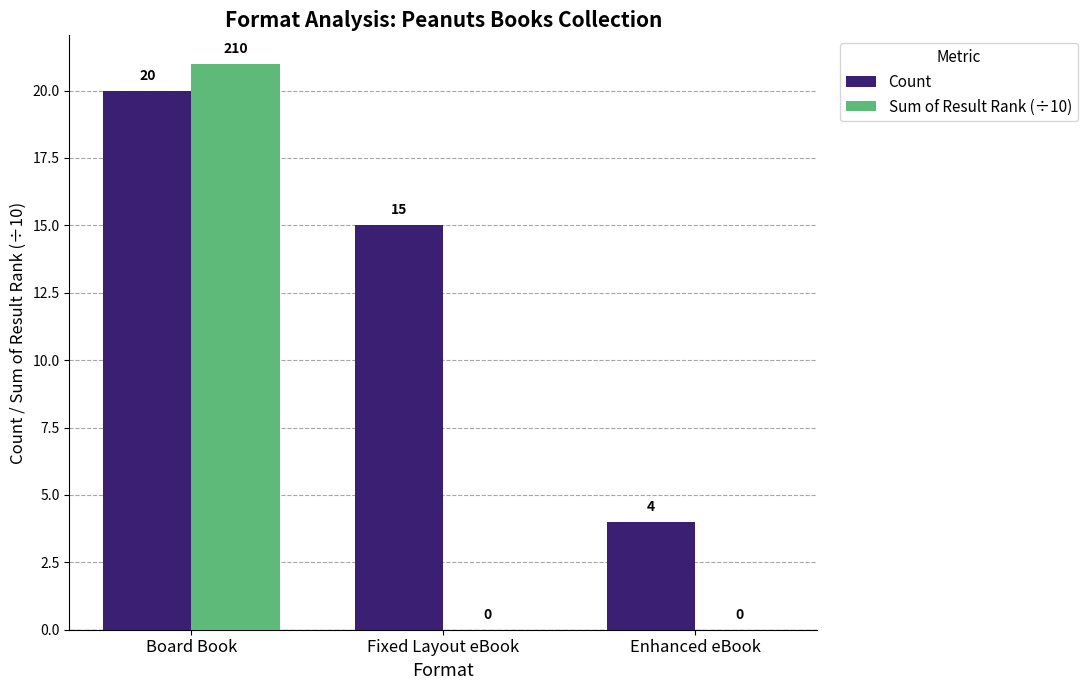

Reading left to right, transcribe all the data shown in this chart.

Count: 20	15	4
Sum of Result Rank (÷10): 21	0	0